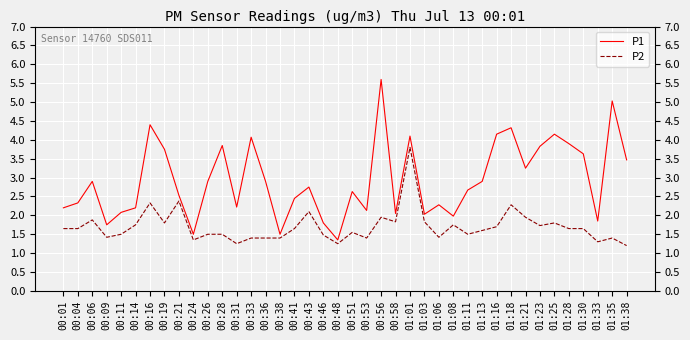

True or false: P1 has a value of 4.2 at 01:25.

True